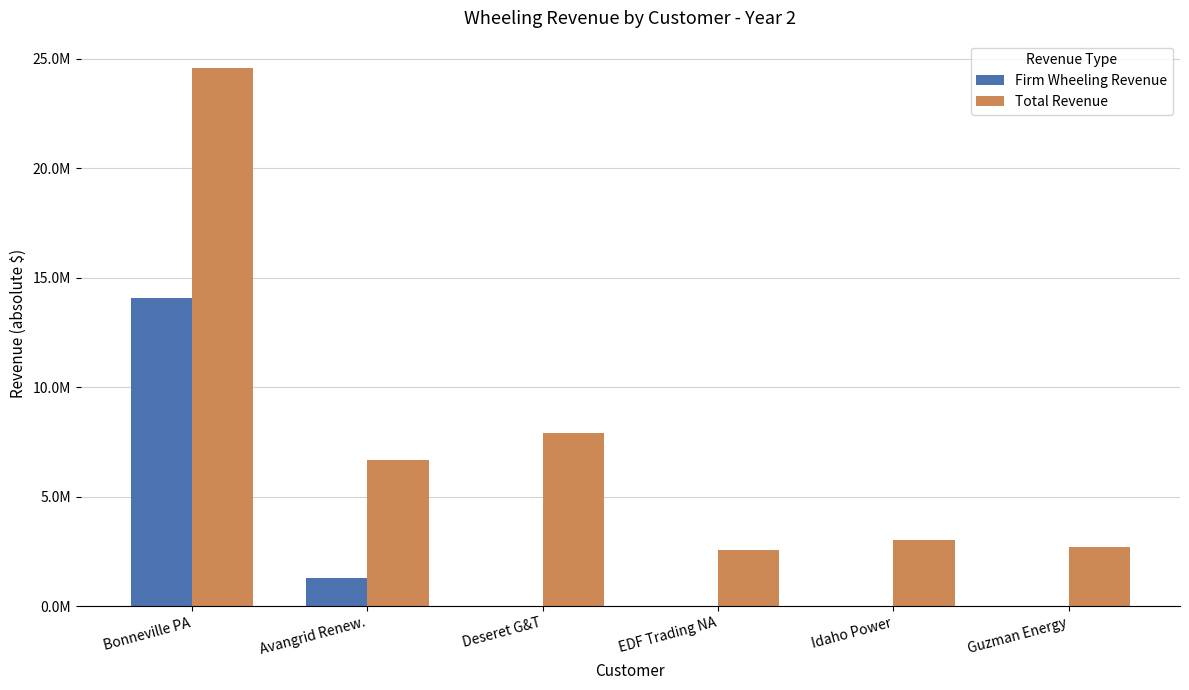

What is the label of the 2nd bar from the left?

Avangrid Renew.